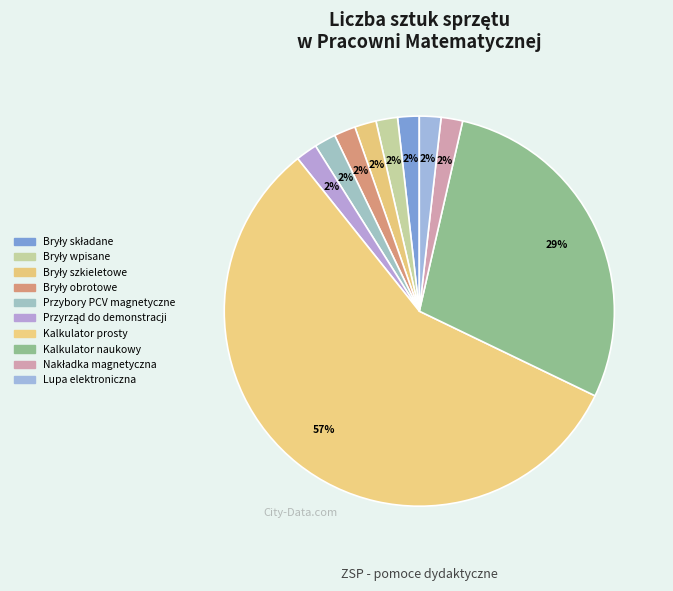

What is the ratio of the value at Przyrząd do demonstracji to the value at Lupa elektroniczna?

1.0